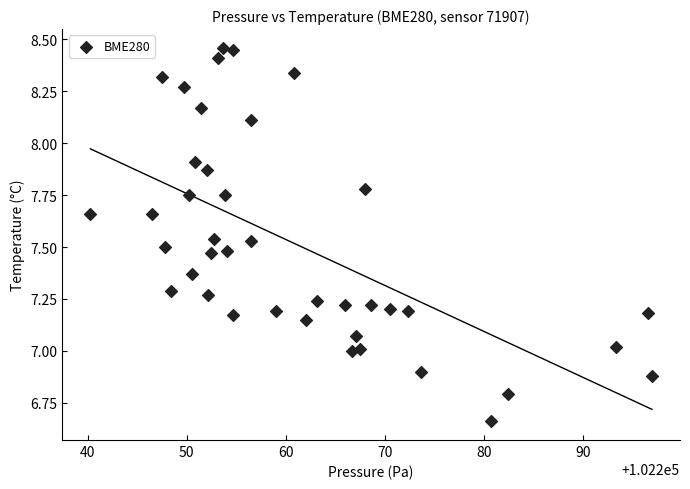

What is the range of X values (max minus min)?

56.8